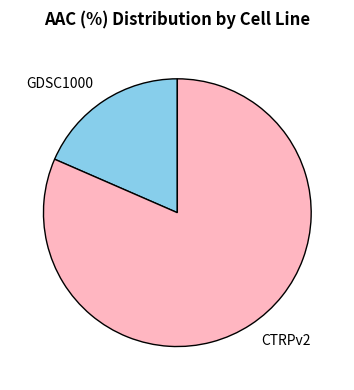

What is the ratio of the value at CTRPv2 to the value at GDSC1000?

4.4